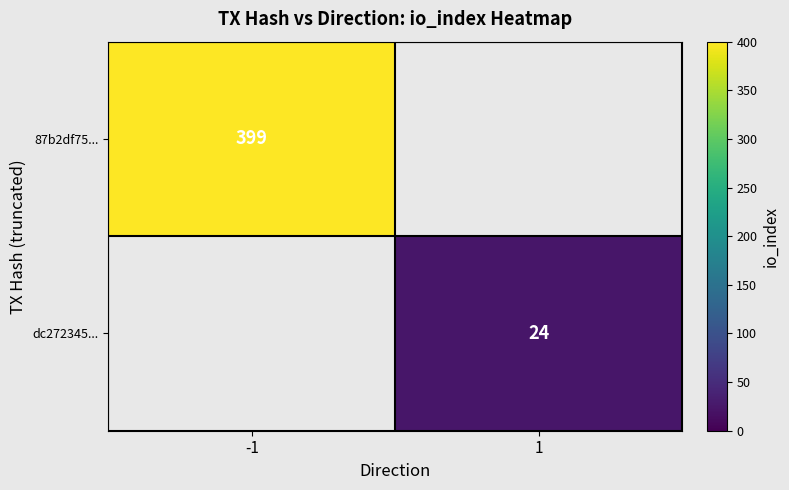

Which category has the lowest value across all series?

1